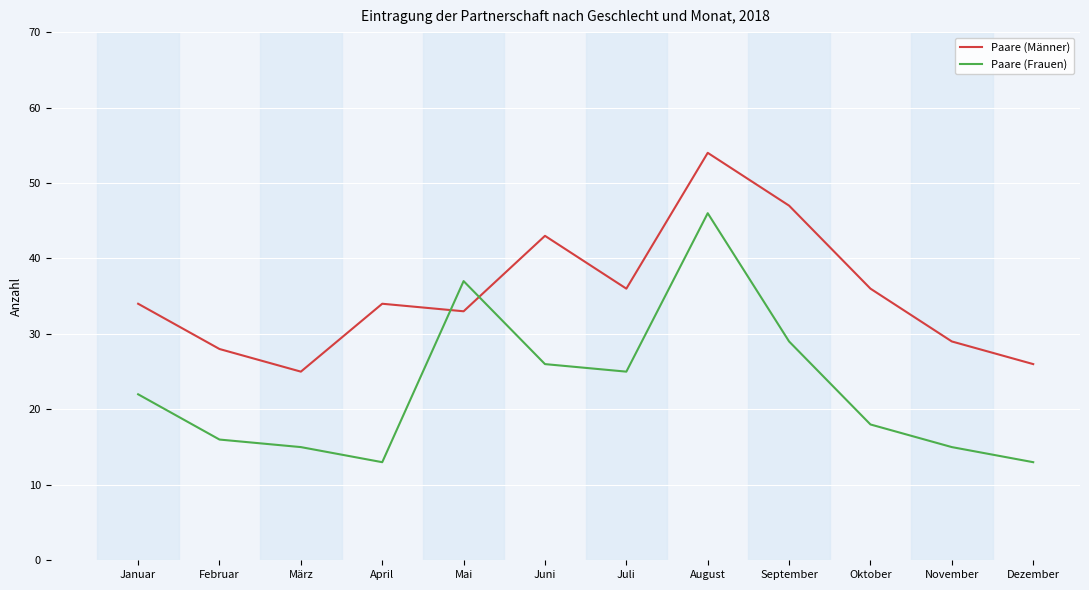

Where do Paare (Männer) and Paare (Frauen) first cross each other?

April and Mai